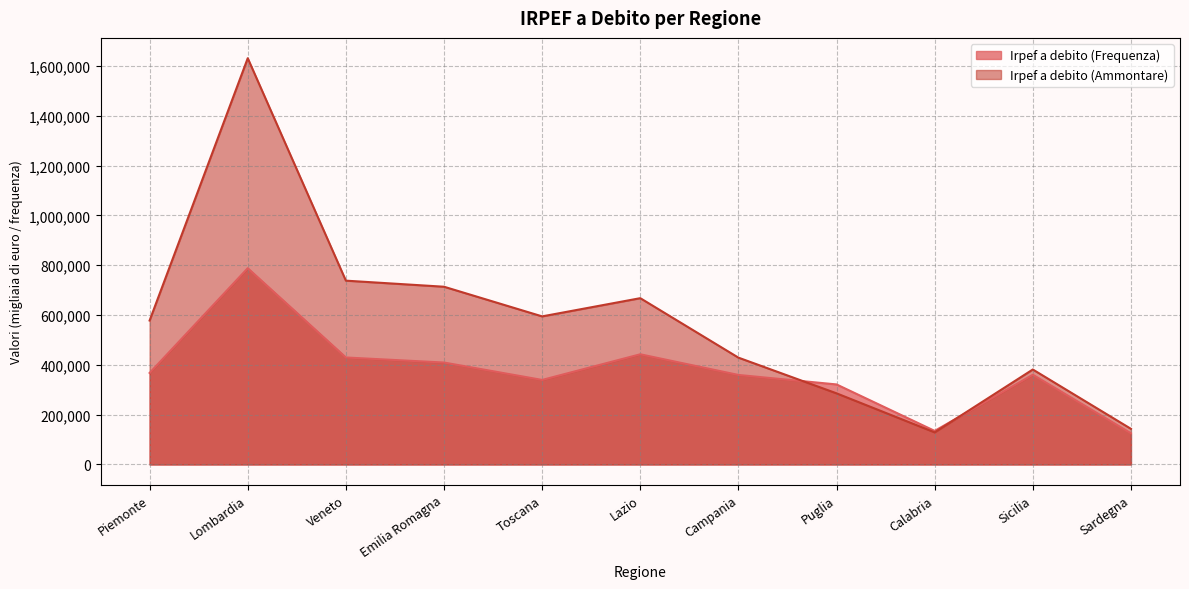

How many interior local peaks does the Irpef a debito (Frequenza) series have?

3